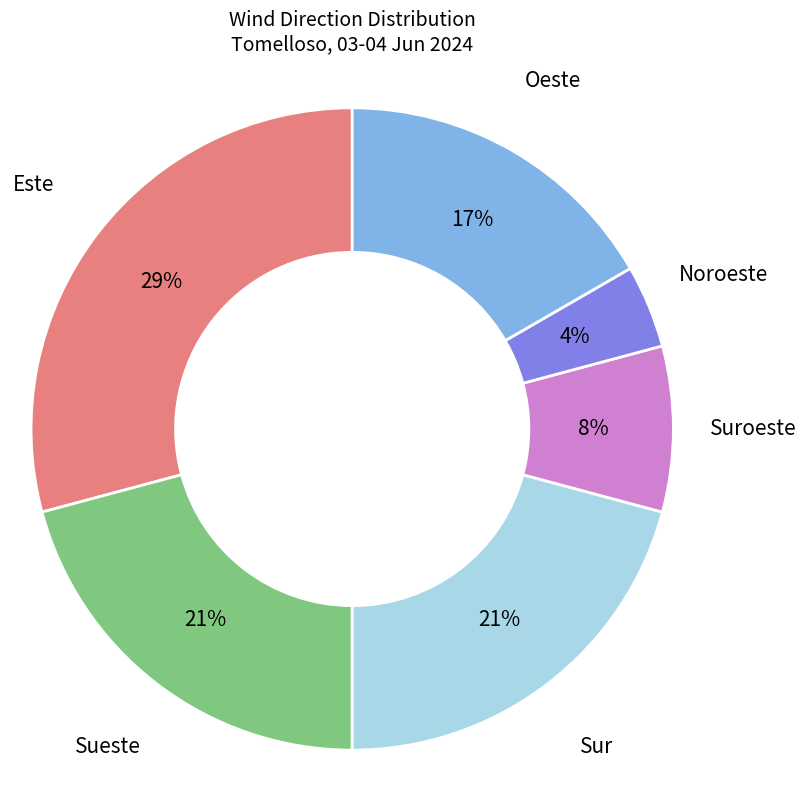

The Este slice represents 29% of the pie. True or false?

True